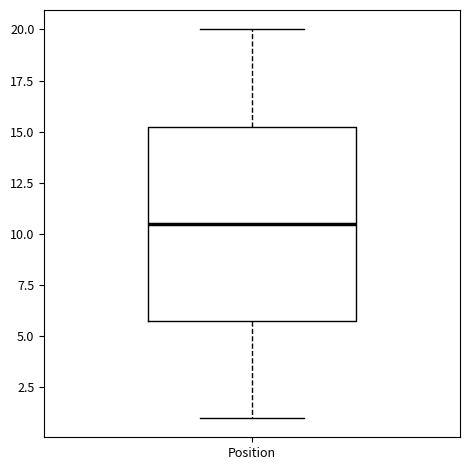

Transcribe this box plot: give where the median line is, the range the box spans, and where the two whiskers end, as read against the y-axis. The values are not printed on the chart, so give them approximately, as read against the axis.

median 10.5, box 6.0 to 15.5, whiskers 1.0 to 20.0